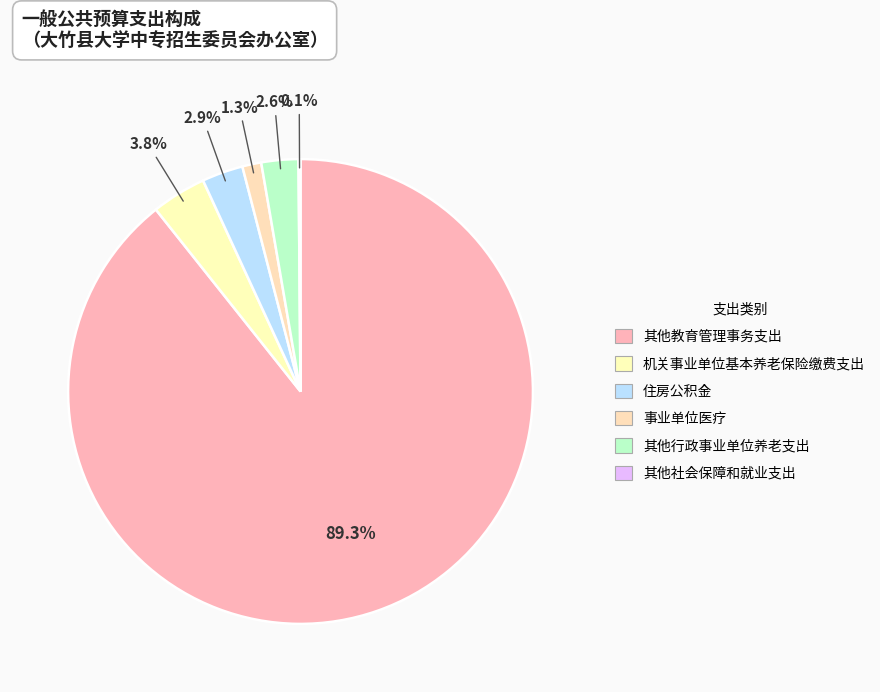

Between 其他社会保障和就业支出 and 机关事业单位基本养老保险缴费支出, which is larger?

机关事业单位基本养老保险缴费支出